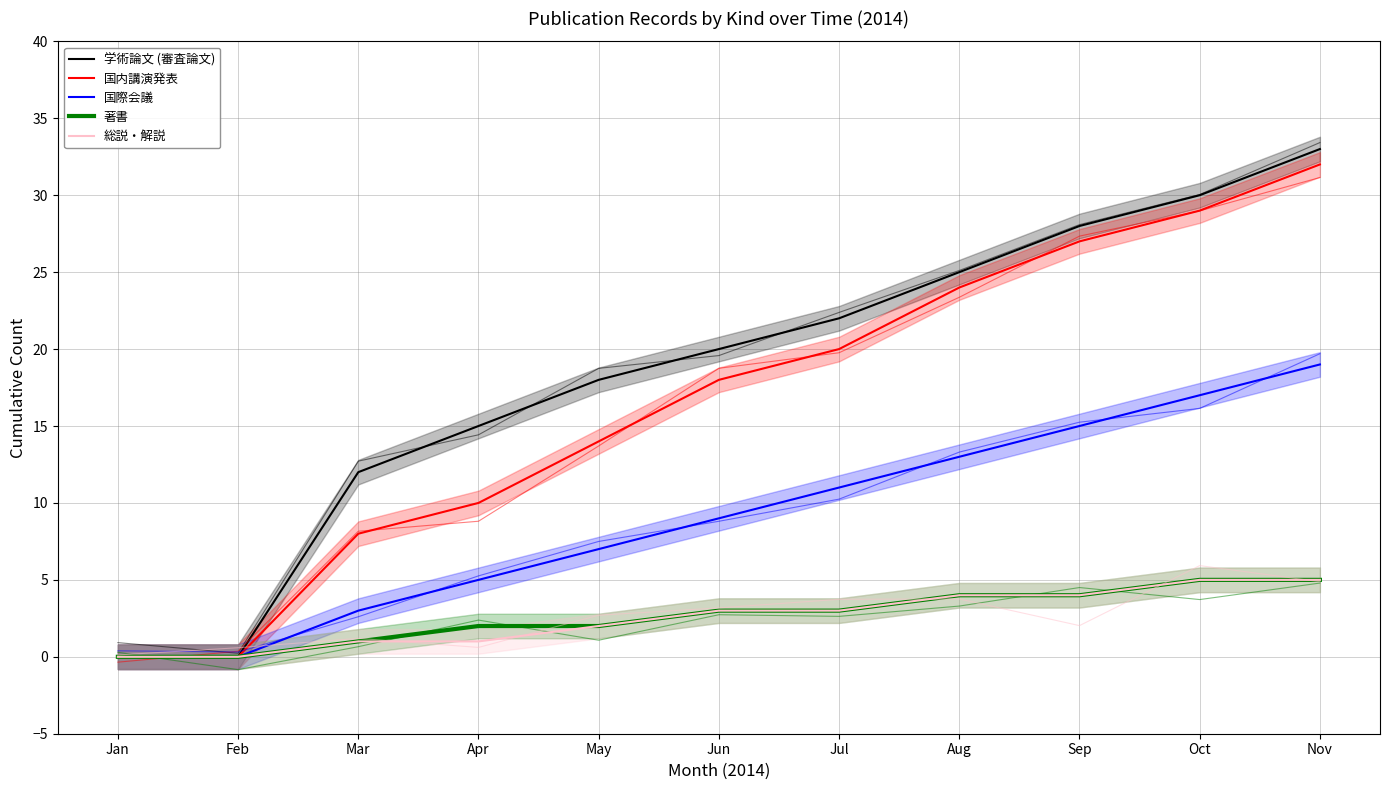

What is the sum of the 学術論文 (審査論文) values at Nov and Oct?

63